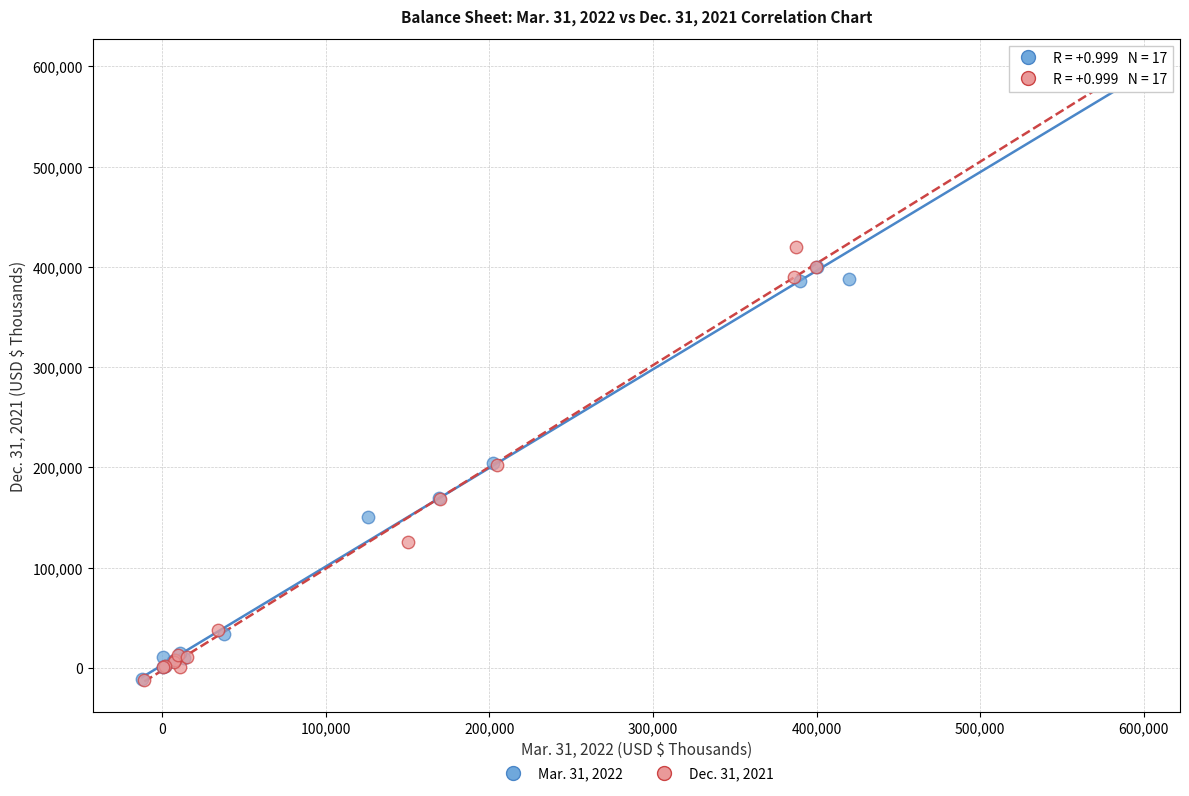

Which series has the largest Y range (max minus min)?

Dec. 31, 2021